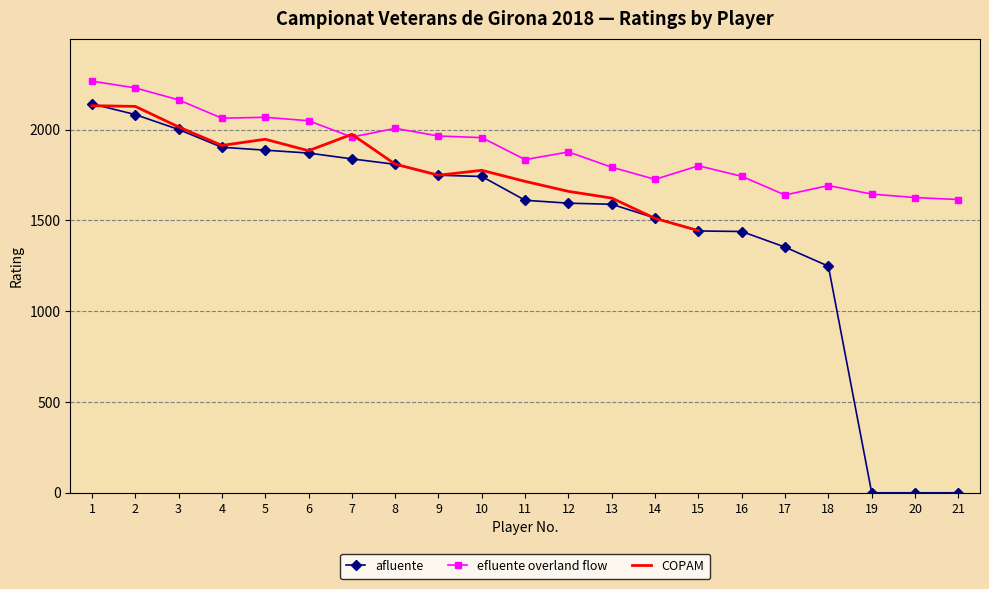

List the series in order of their peak value, lowest first.

COPAM, afluente, efluente overland flow